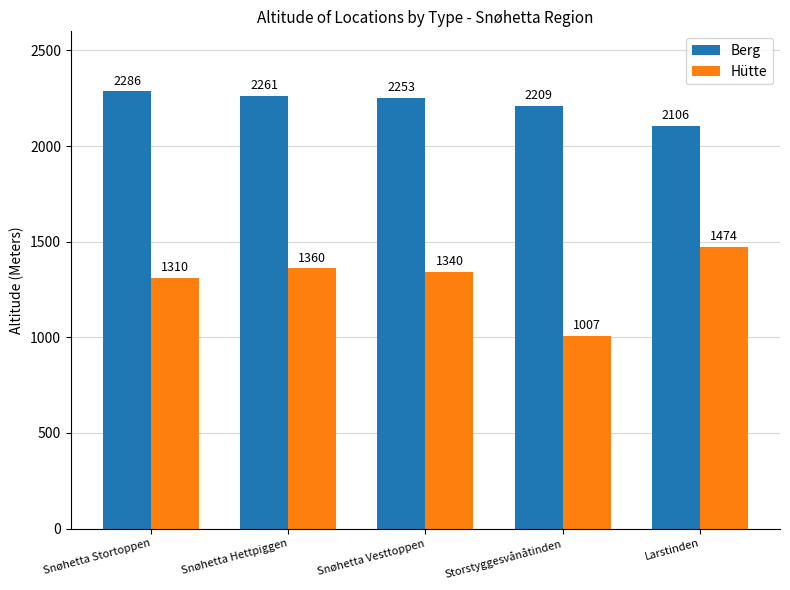

How many series are shown in this chart?

2